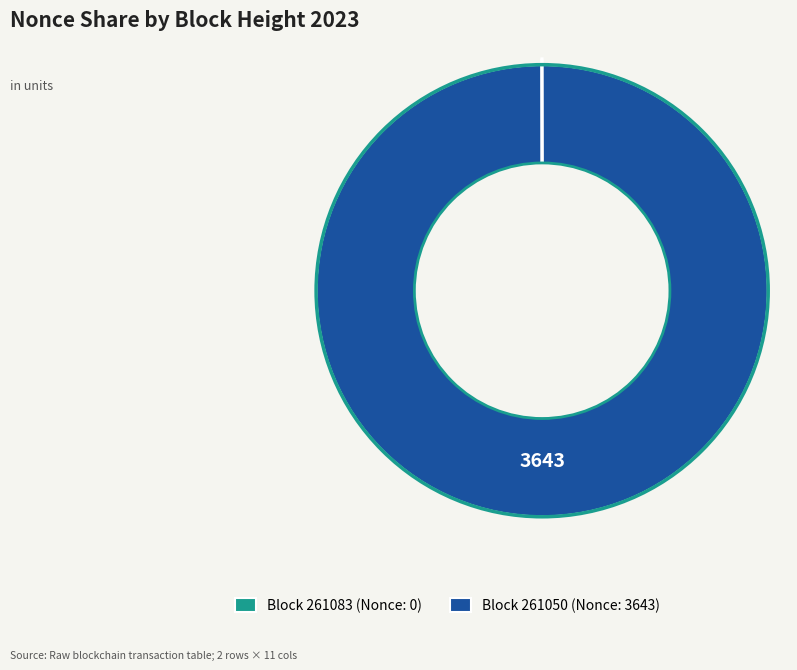

What percentage is NOT represented by 261083?

100.0%